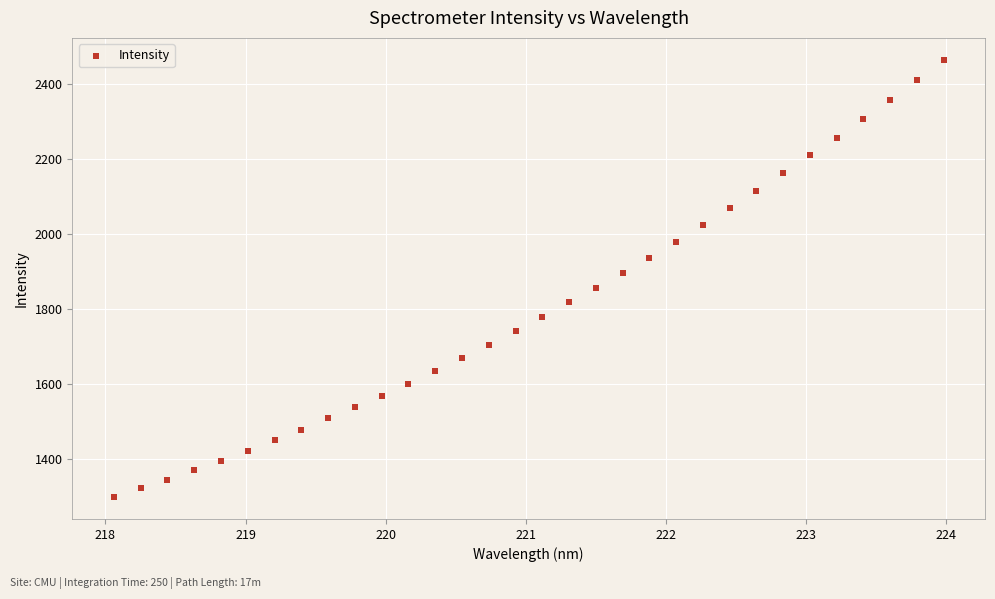

What is the range of Y values (max minus min)?

1167.4